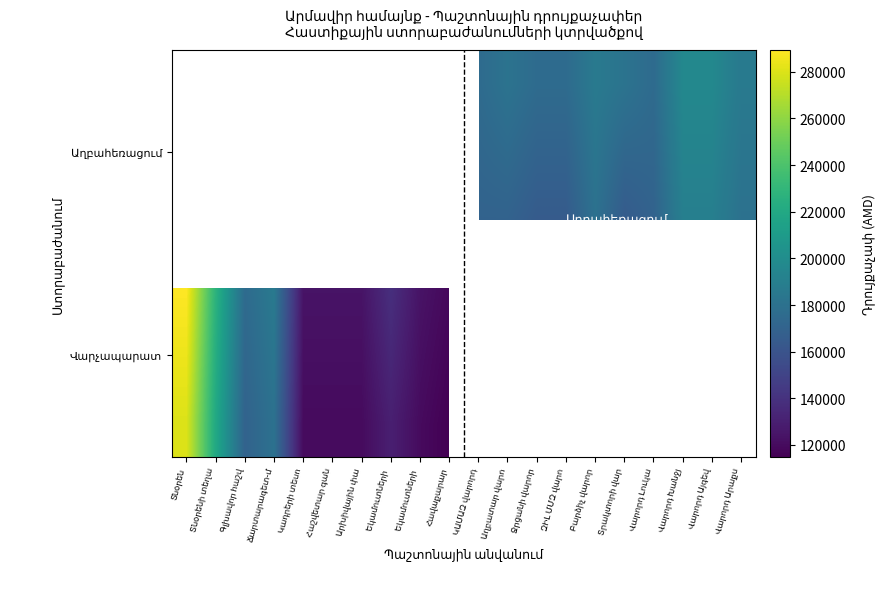

At which category does the chart reach its minimum across all series?

Հավաքարար